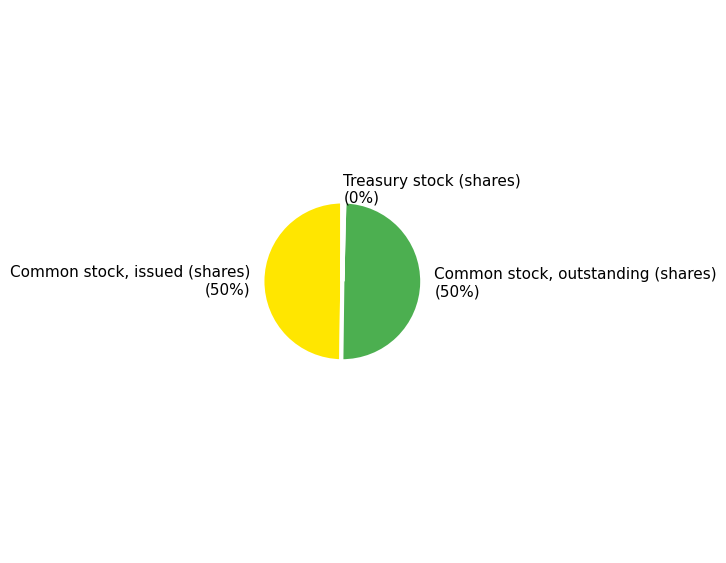

The Common stock, outstanding (shares) slice represents 39% of the pie. True or false?

False